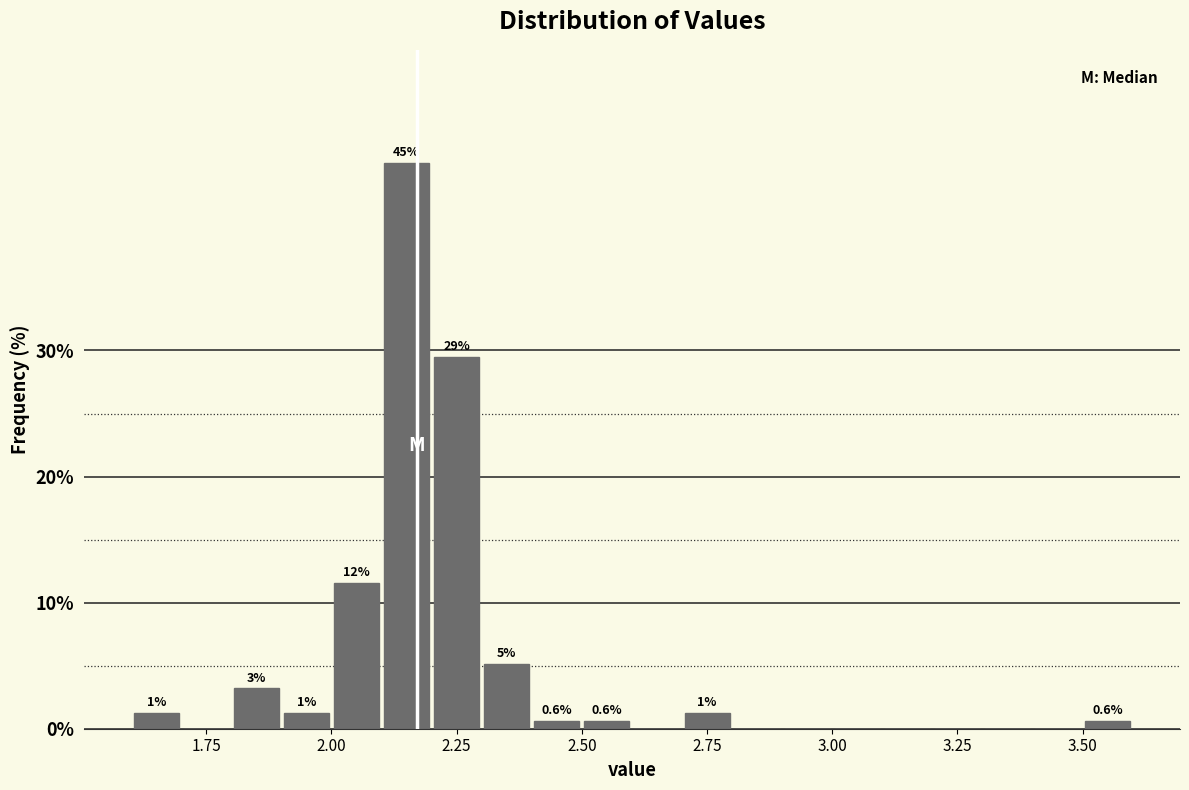

Read against the x-axis, roughly where is the centre of the tallest bar?

2.15